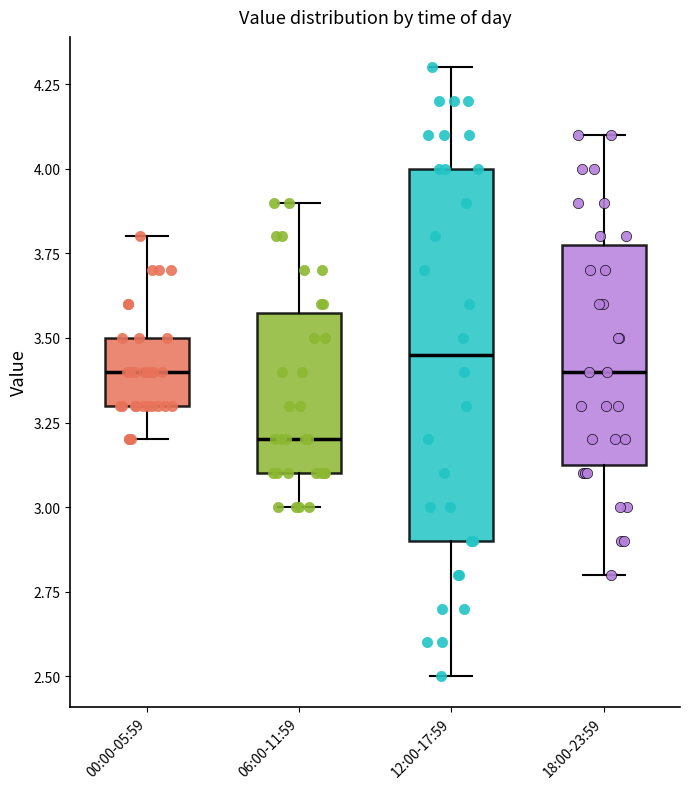

Which box's median line is the lowest?

06:00-11:59